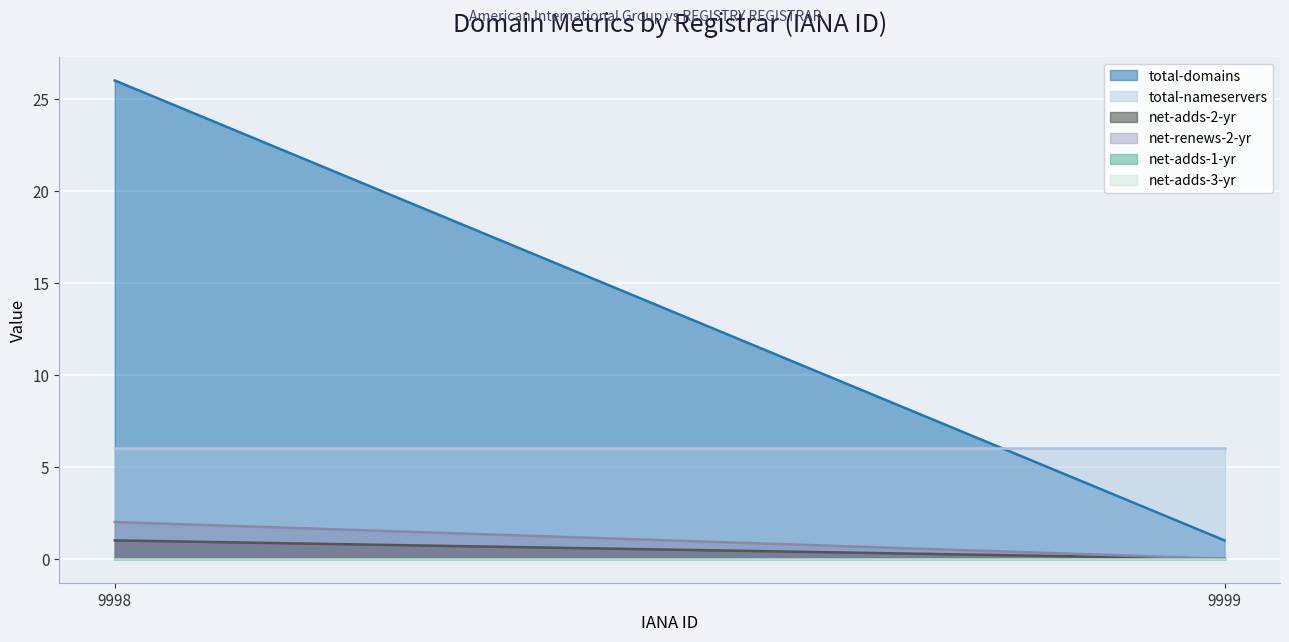

Reading right to left, what are all the values shown in this chart?

total-domains: 9999=1	9998=26
total-nameservers: 9999=6	9998=6
net-adds-2-yr: 9999=0	9998=1
net-renews-2-yr: 9999=0	9998=2
net-adds-1-yr: 9999=0	9998=0
net-adds-3-yr: 9999=0	9998=0